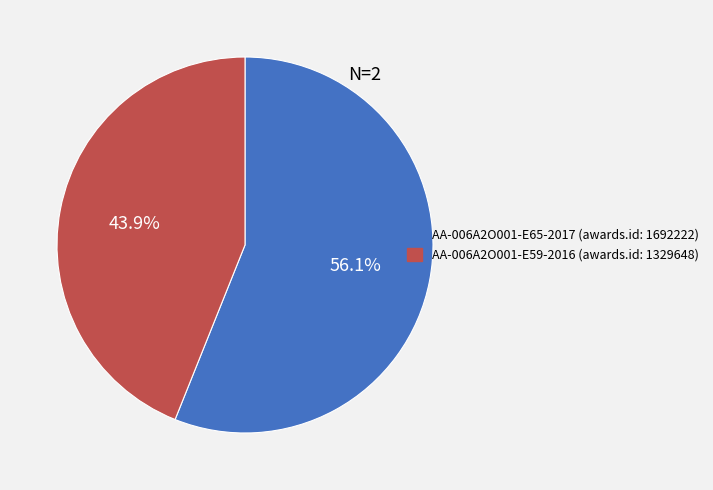

Is there any slice that represents more than half of the pie?

Yes